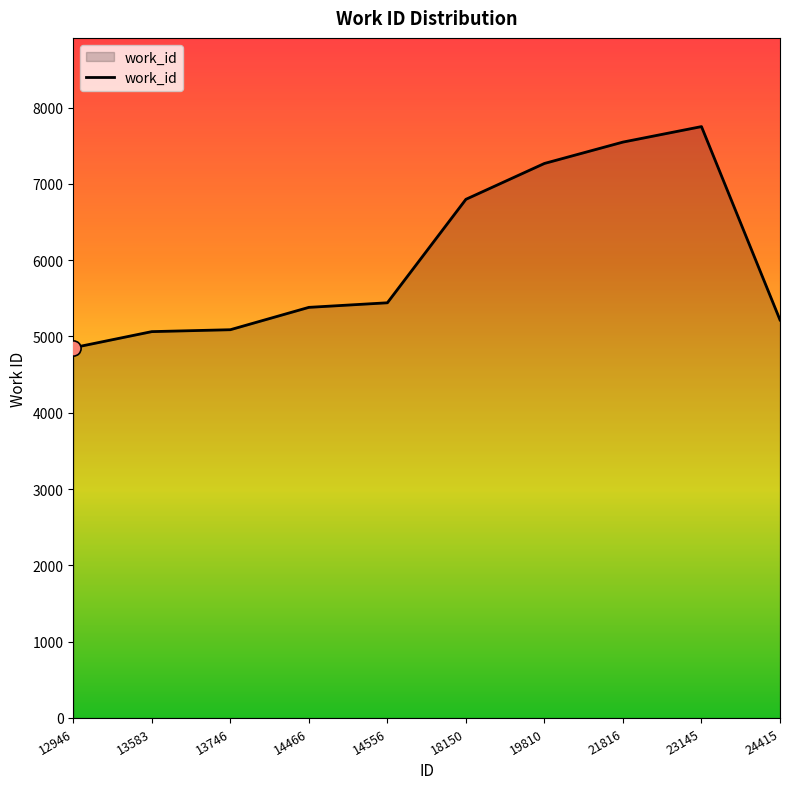

Between 21816 and 13746, which is larger?

21816